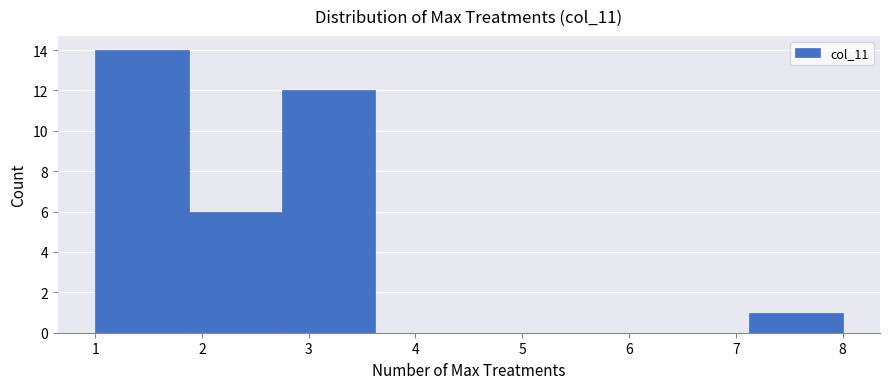

Which range on the x-axis has the tallest bar?

1.0 to 1.9